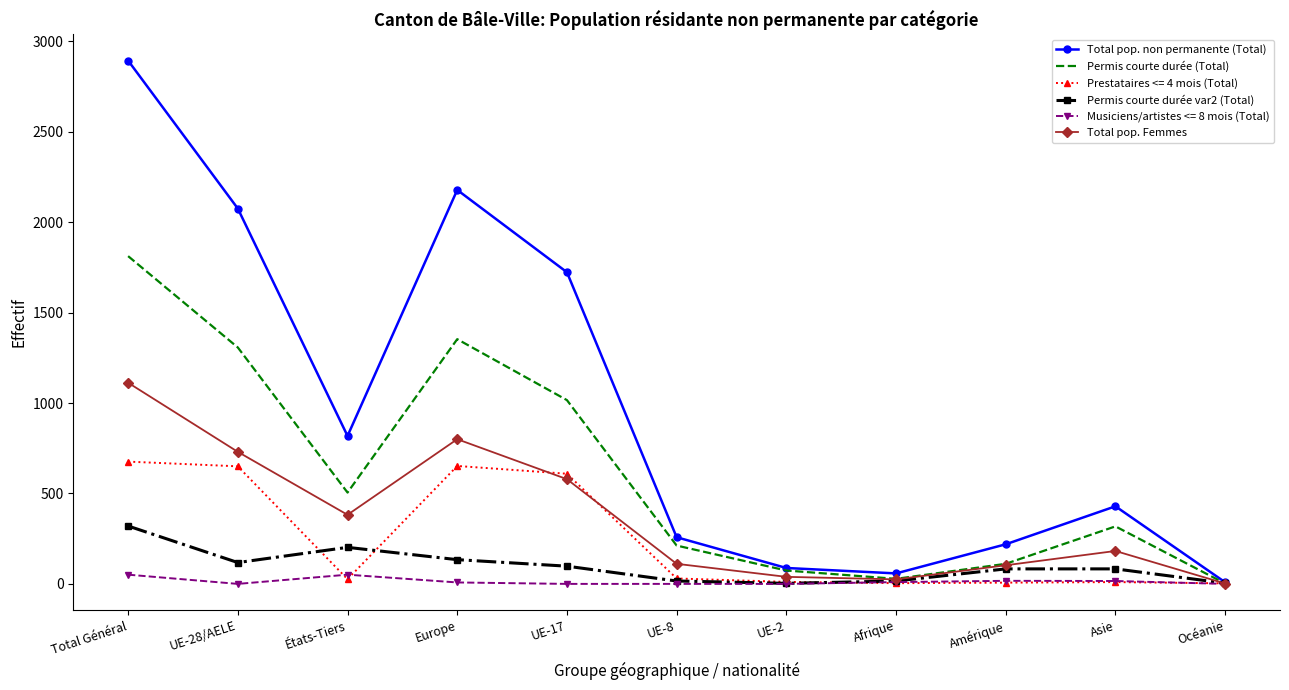

Rank the series by their maximum value, from lowest to highest.

Musiciens/artistes <= 8 mois (Total), Permis courte durée var2 (Total), Prestataires <= 4 mois (Total), Total pop. Femmes, Permis courte durée (Total), Total pop. non permanente (Total)